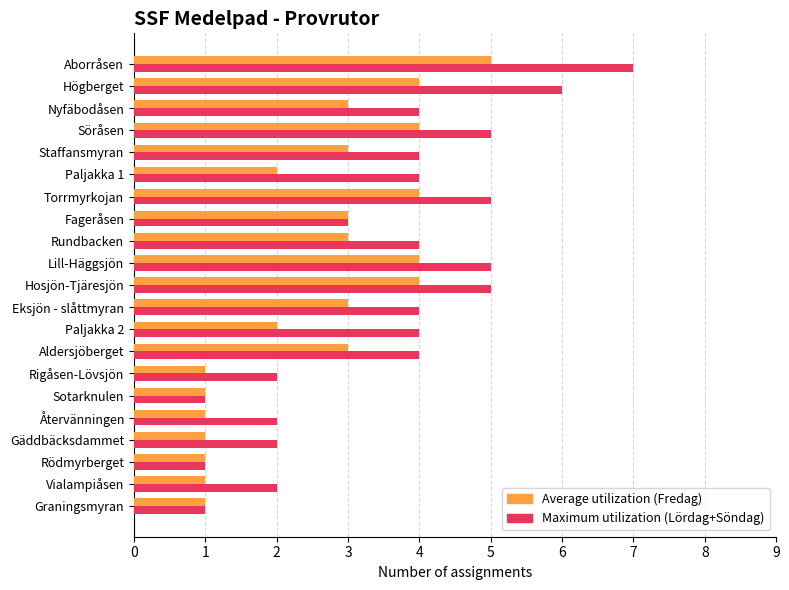

Which category has the highest value across all series?

Aborråsen